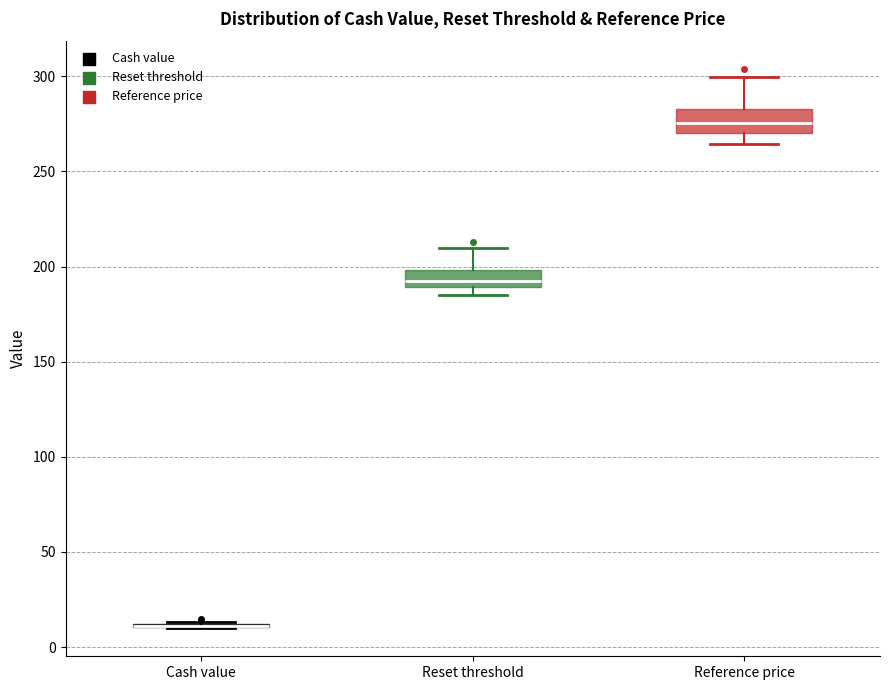

Reading left to right, transcribe this box plot: for each box, give where its median line is, the range the box spans, and where its two whiskers end, as read against the y-axis. The values are not printed on the chart, so give them approximately, as read against the axis.

Cash value: box collapsed to a line at 10, whiskers 10 to 15
Reset threshold: median 195, box 190 to 200, whiskers 185 to 210
Reference price: median 275, box 270 to 285, whiskers 265 to 300